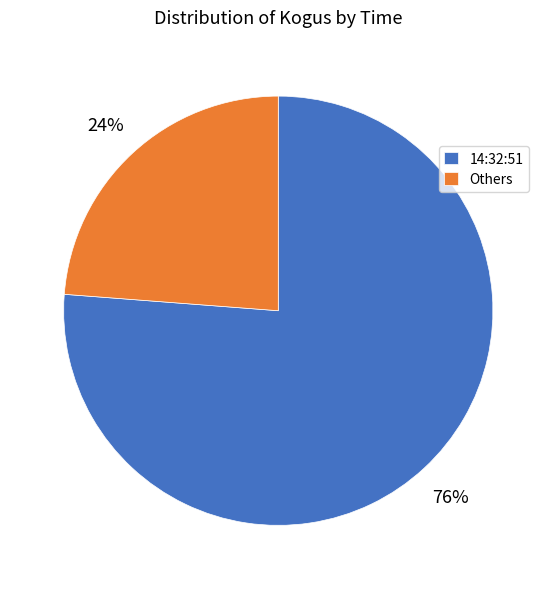

To the nearest percent, what is the difference between the largest and smallest slice percentages?

52%